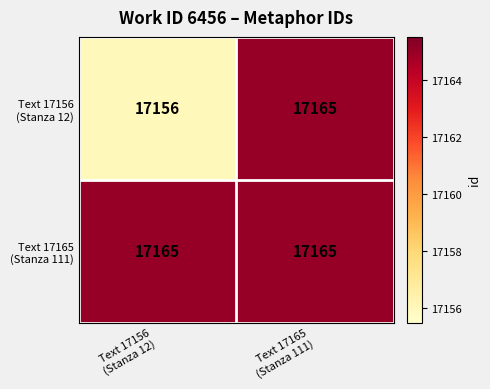

What is the greatest value displayed?

17165